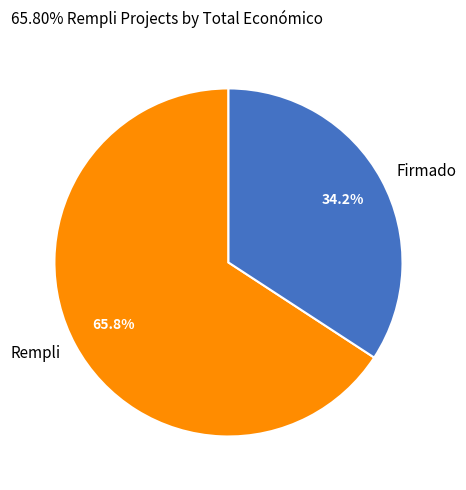

Which category has the biggest portion of the pie?

Rempli